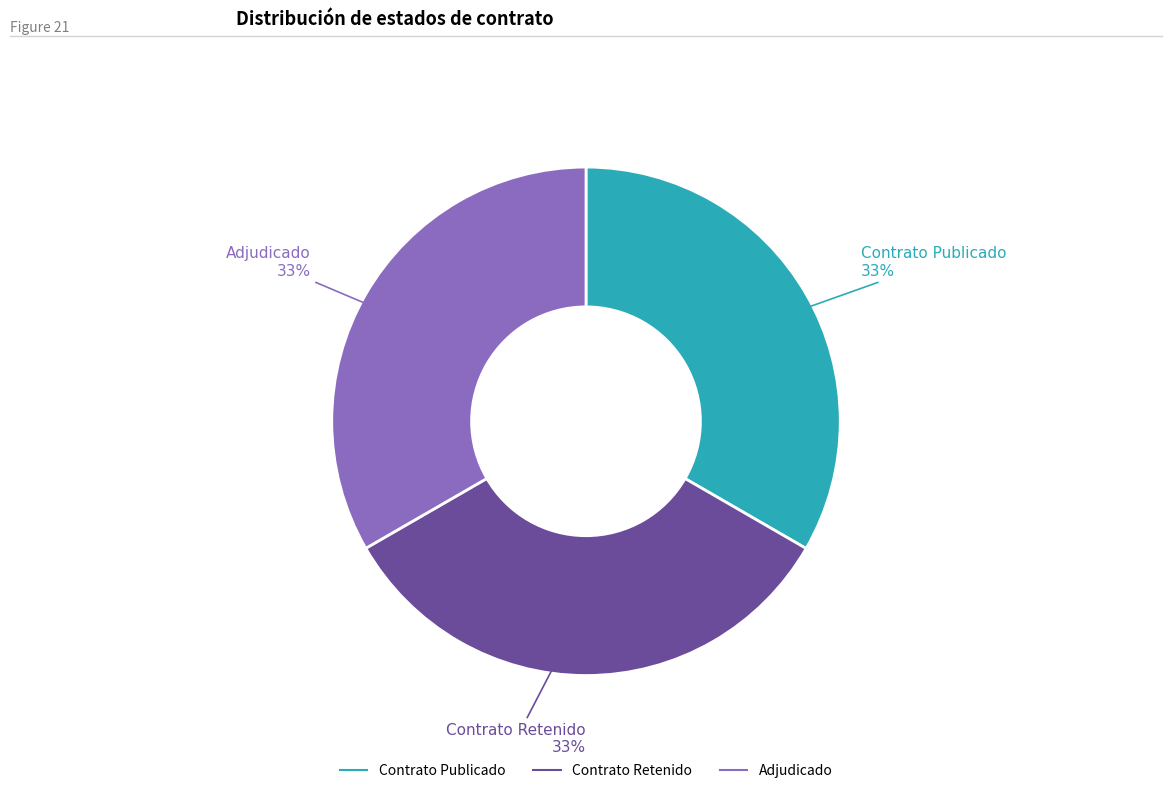

To the nearest percent, what is the average slice percentage?

33%